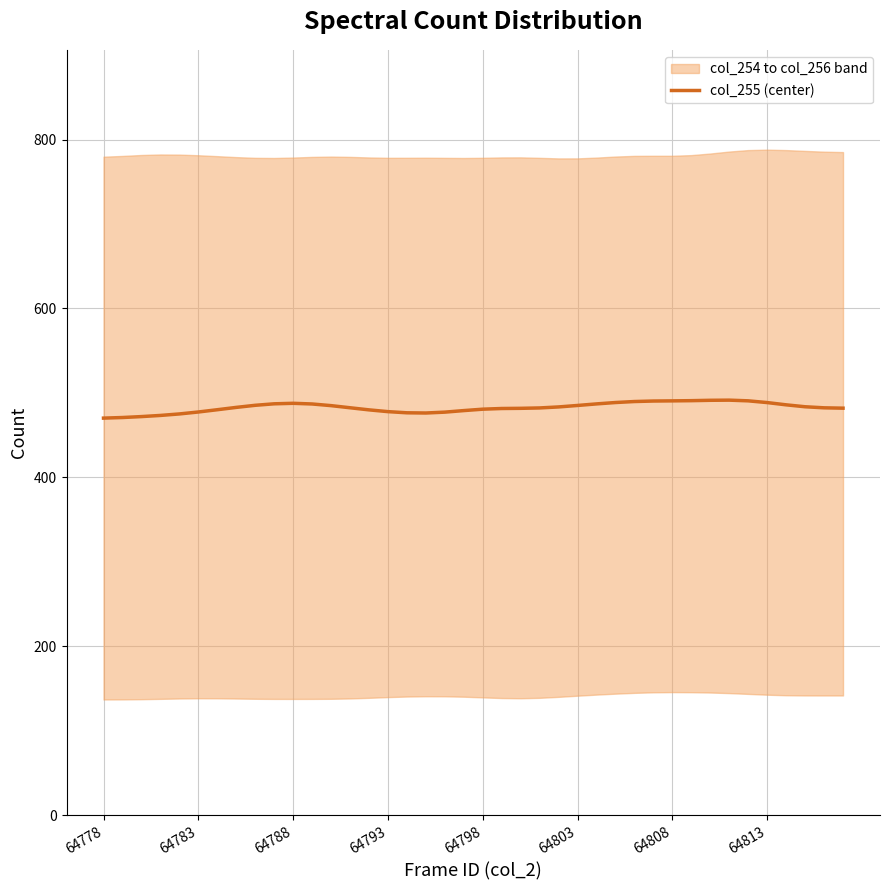

Reading left to right, extract all data points from this chart.

470.1	470.8	471.9	473.3	475.1	477.4	480.1	482.8	485.3	487.1	487.7	486.9	484.9	482.4	479.9	477.8	476.4	476.2	477.2	479.0	480.7	481.5	481.7	482.2	483.4	485.1	487.0	488.6	489.8	490.4	490.6	490.8	491.2	491.4	490.6	488.5	485.9	483.6	482.3	481.9